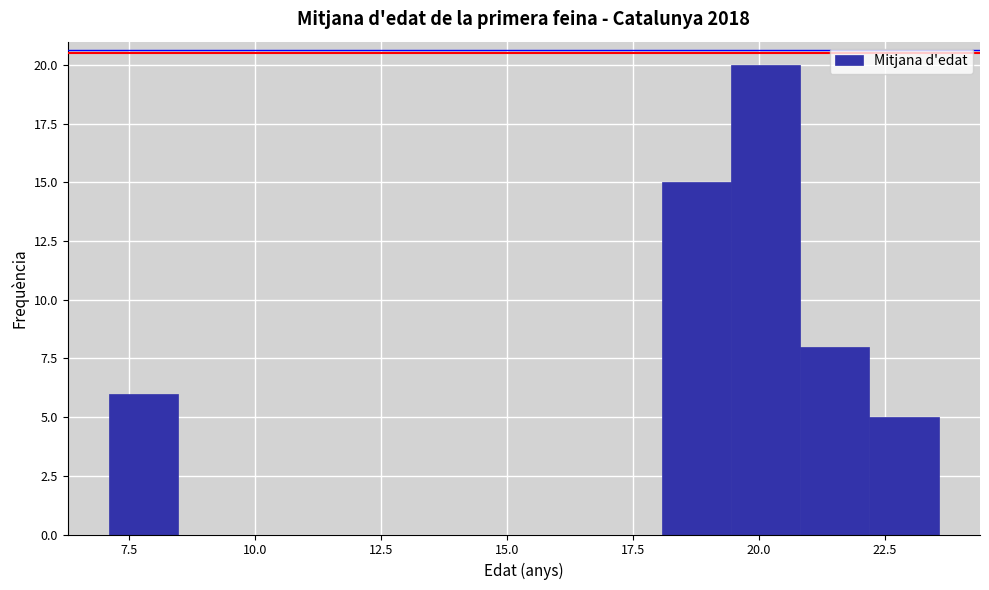

Read against the x-axis, roughly where is the centre of the tallest bar?

20.0